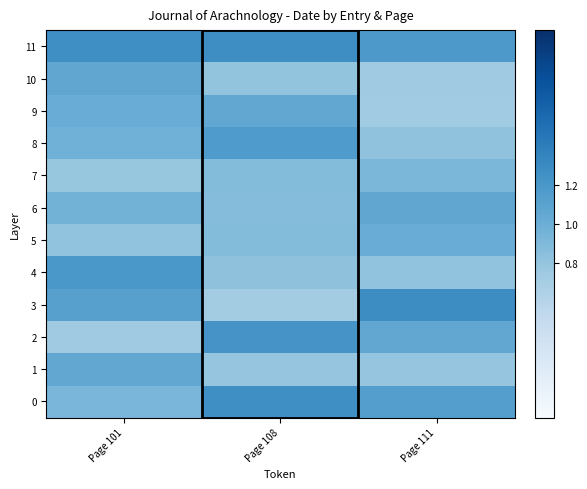

How many distinct data groups are displayed?

12